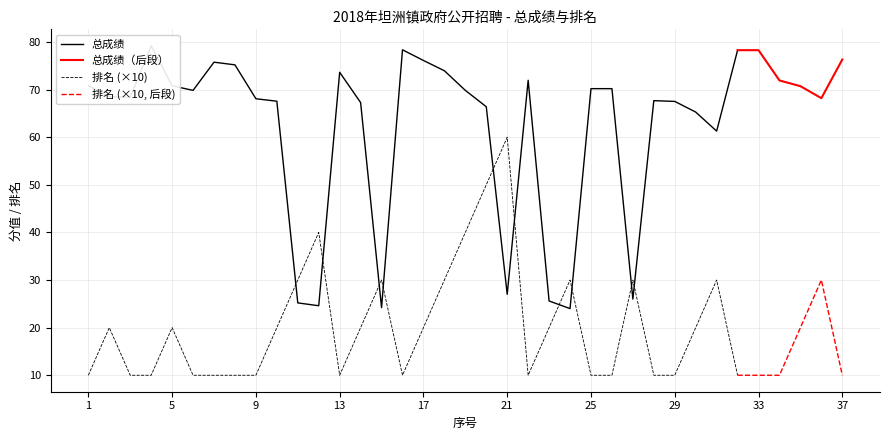

Where is 排名 nearest to the value 3?

11